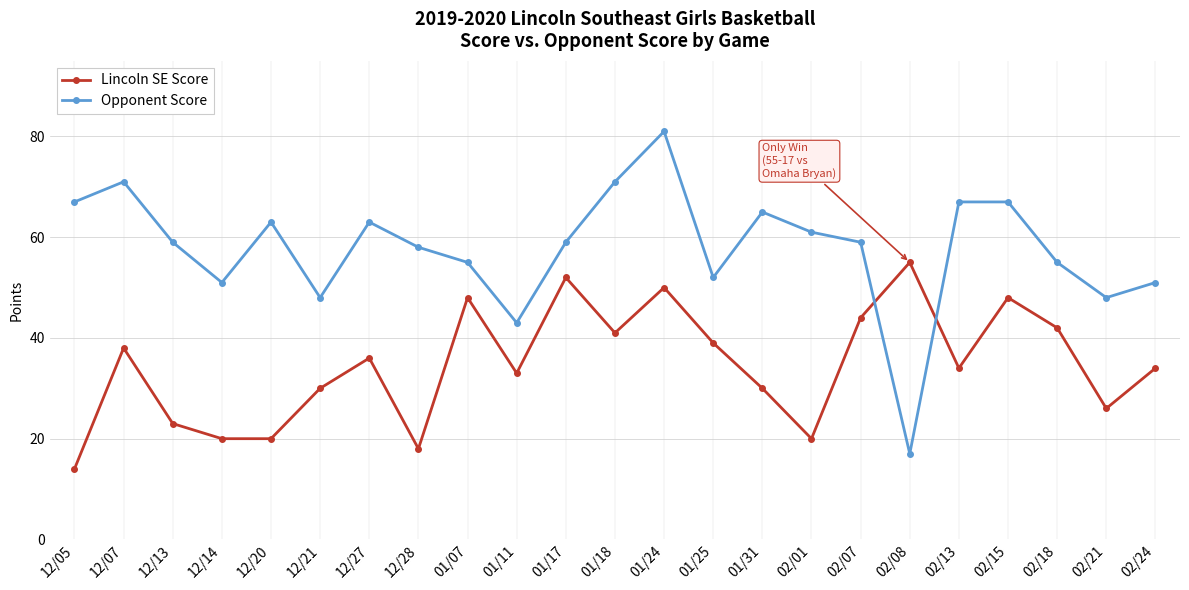

True or false: Lincoln SE Score and Opponent Score intersect in this chart.

True